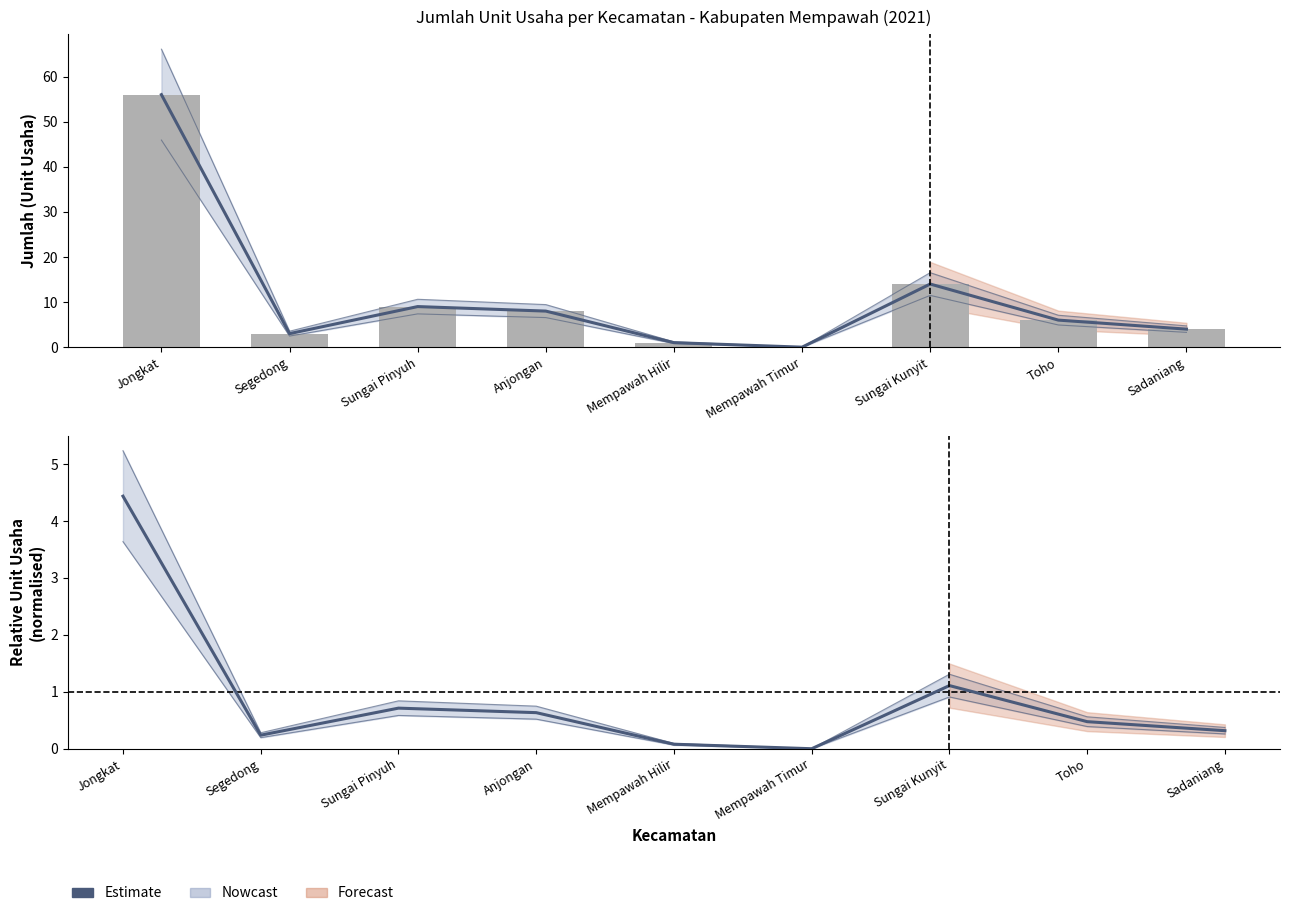

Are the bars horizontal?

No